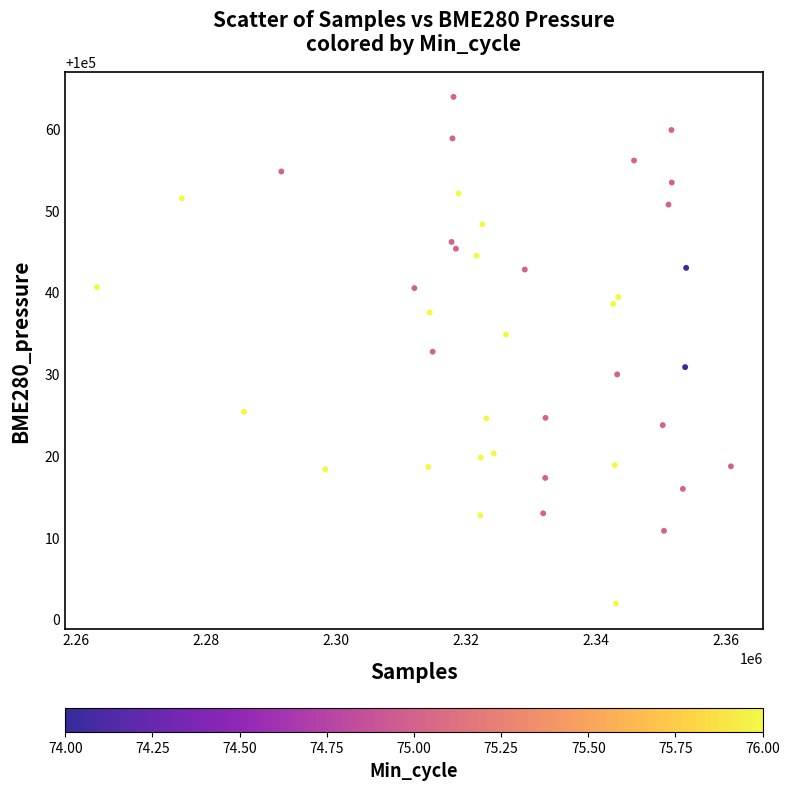

What is the range of X values (max minus min)?

97485.0